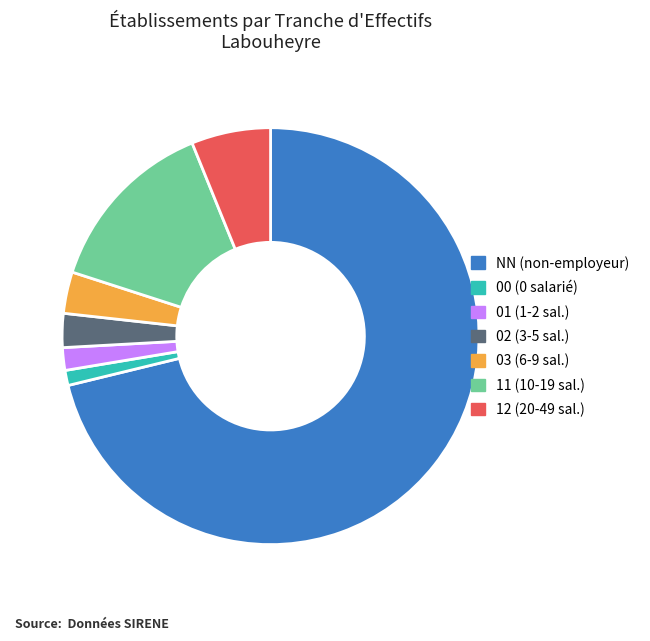

Do 12 (20-49 sal.) and 01 (1-2 sal.) together represent more than half of the pie?

No